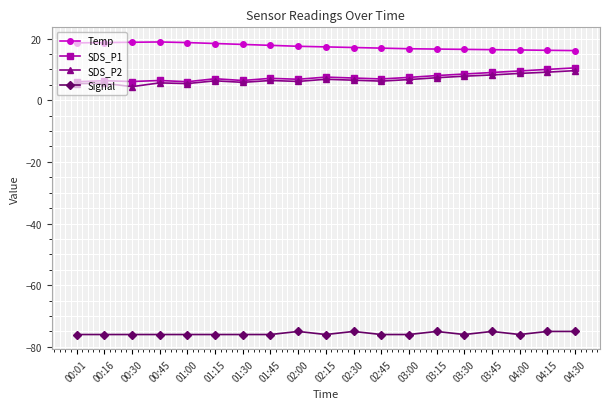

Is the value of SDS_P2 at 00:45 greater than the value of Temp at 04:30?

No